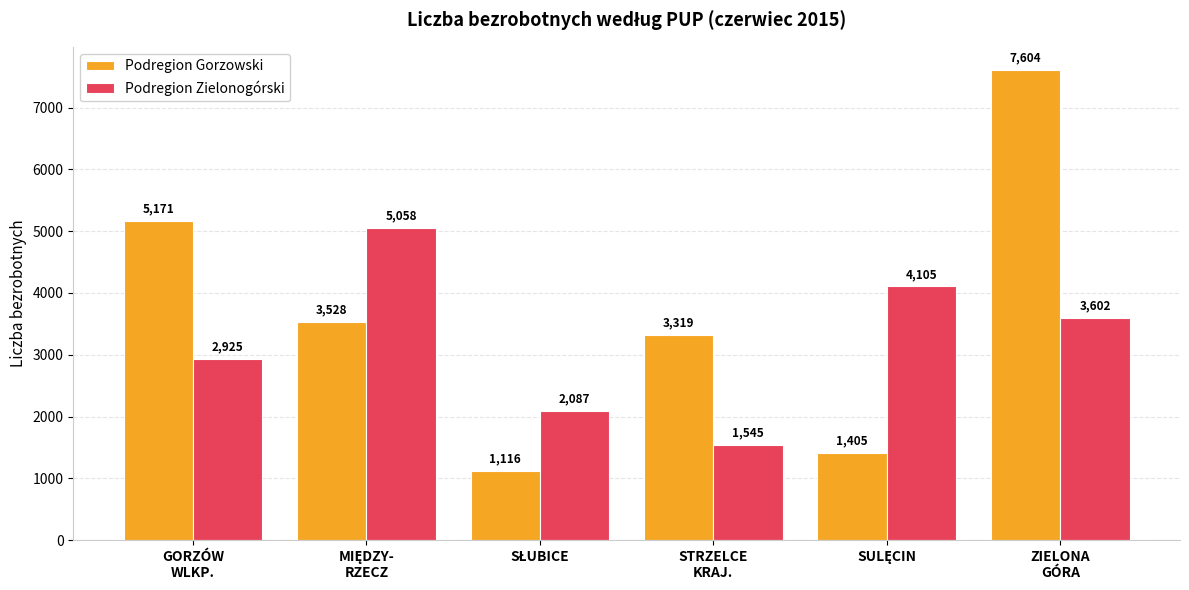

What is the difference between the second highest and minimum values in the Podregion Zielonogórski series?

2560